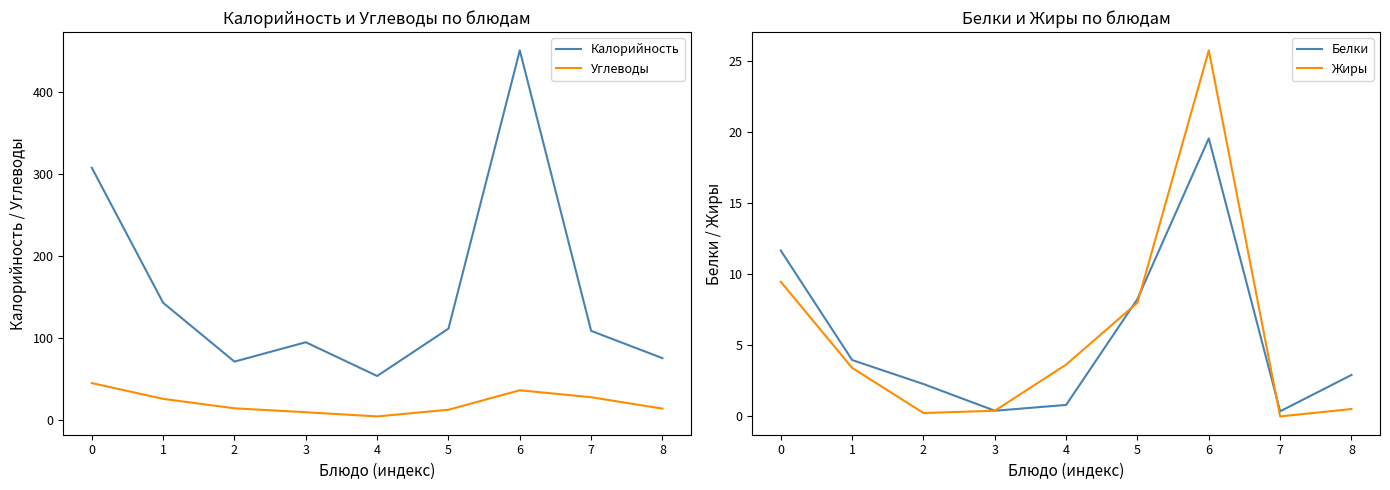

What is the total value across all series at 7?

137.2